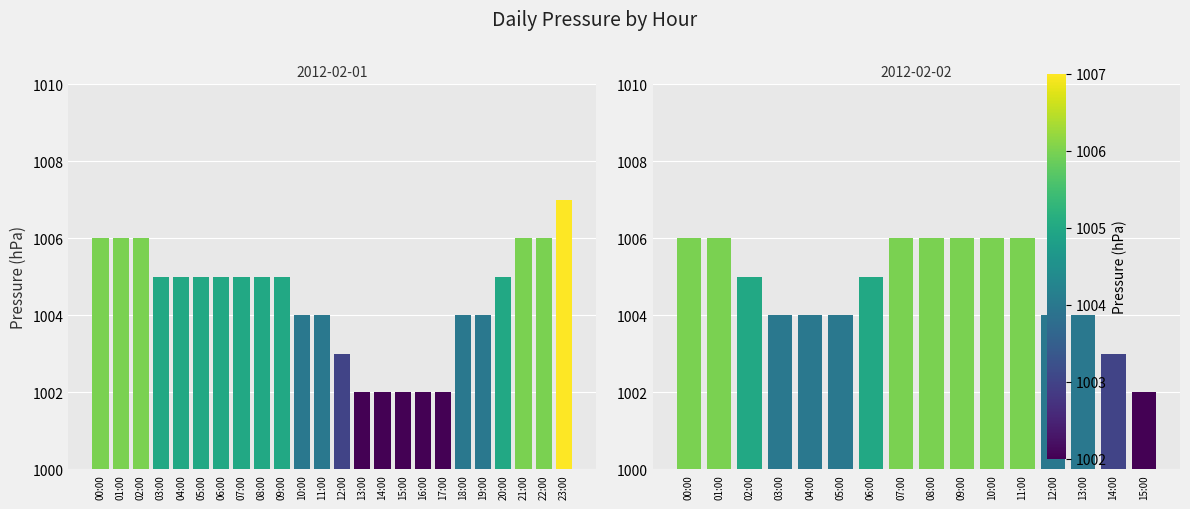

Which label corresponds to the largest value in the chart?

00:00